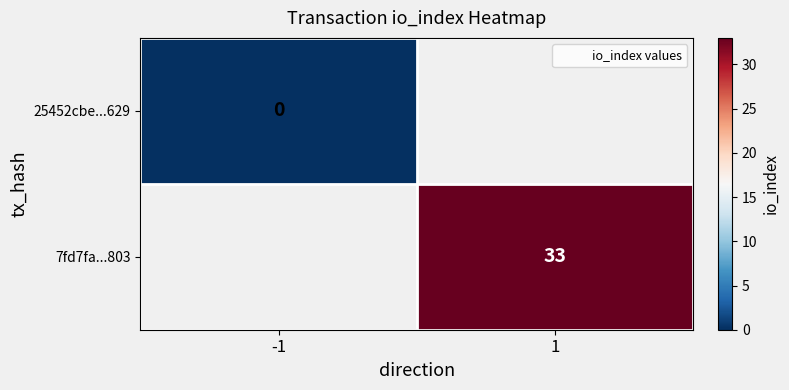

Count the number of data series in this chart.

2